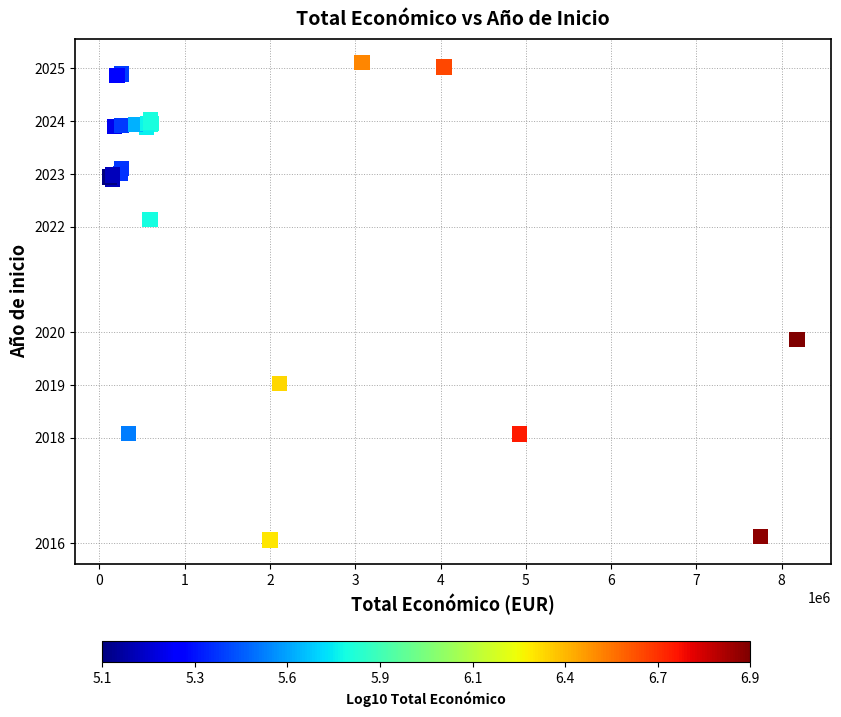

What Y value in the scatter plot is closest to 2020?

2019.9